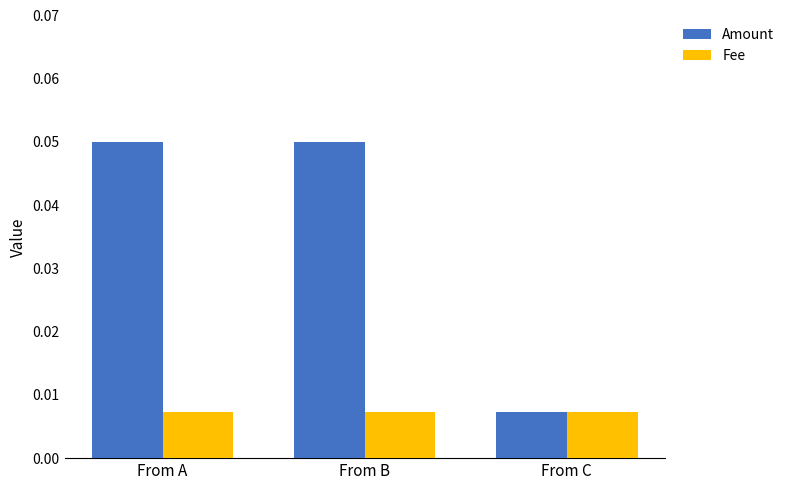

How many data points does each series have?

3